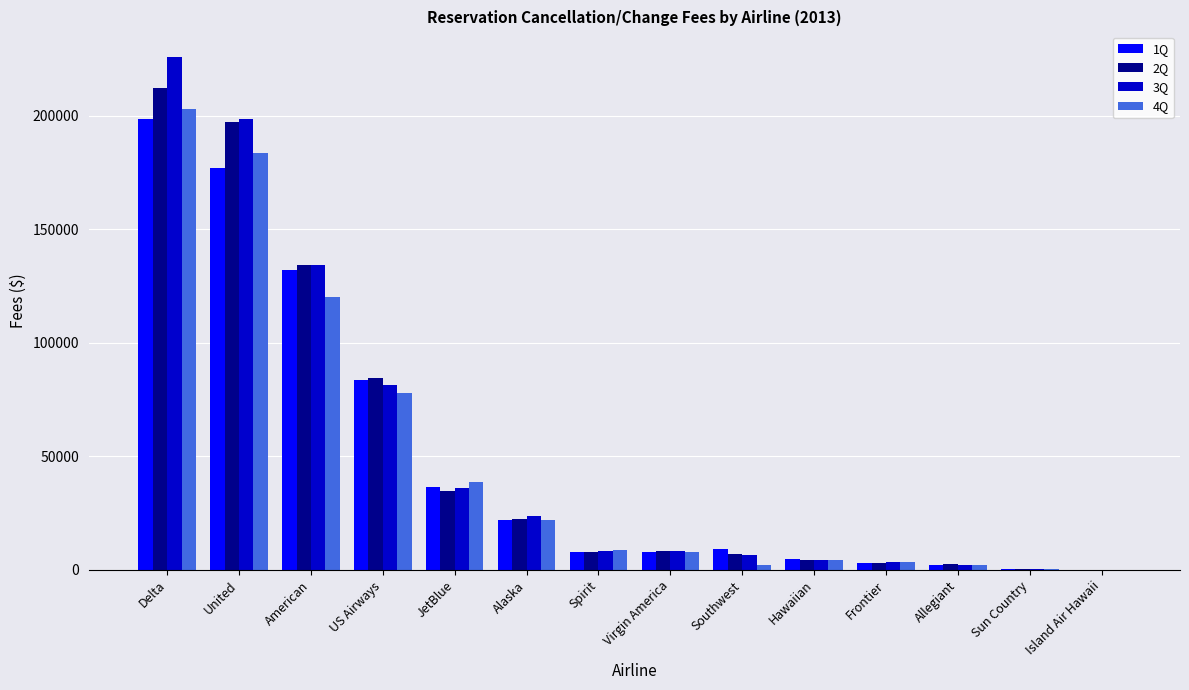

Is the value of 3Q at Hawaiian greater than the value of 1Q at Virgin America?

No